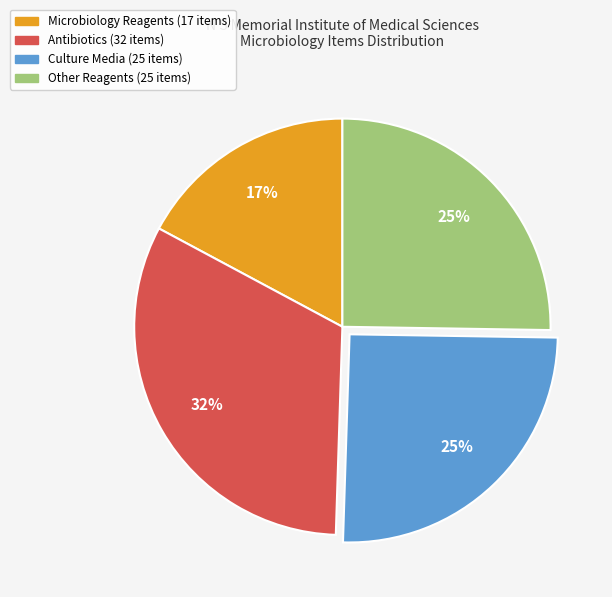

Which category has the smallest portion of the pie?

Microbiology Reagents (17 items)